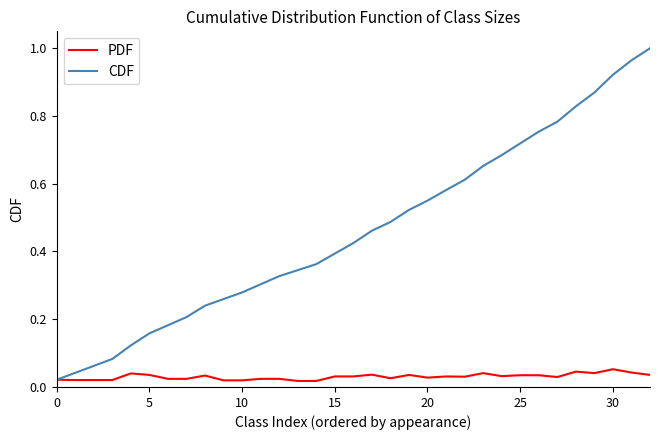

Rank the series by their maximum value, from highest to lowest.

CDF, PDF